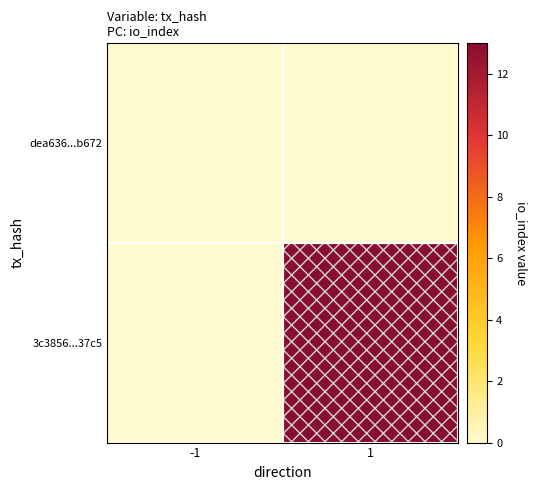

Reading right to left, extract all data points from this chart.

dea636...b672: 1=0	-1=0
3c3856...37c5: 1=13	-1=0